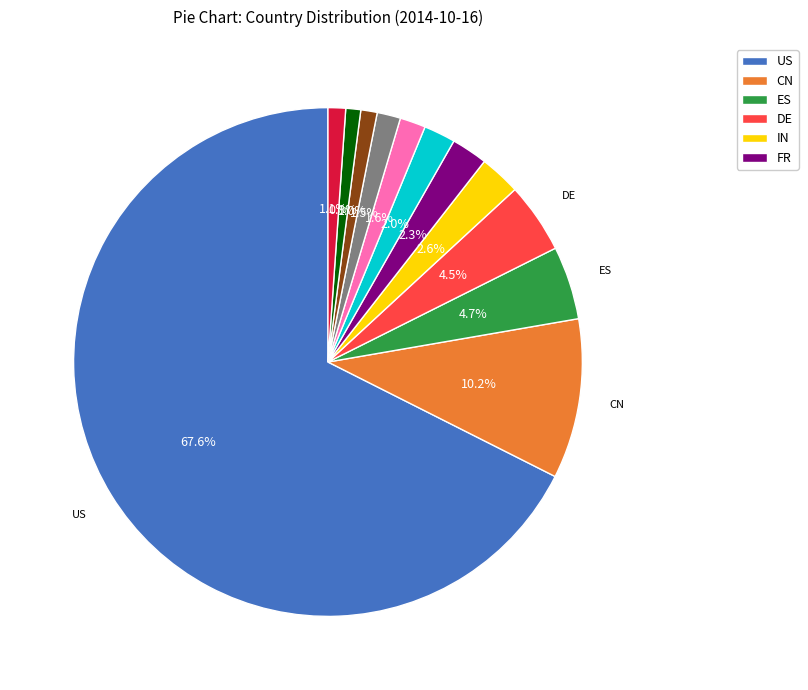

Is there any slice that represents more than half of the pie?

Yes